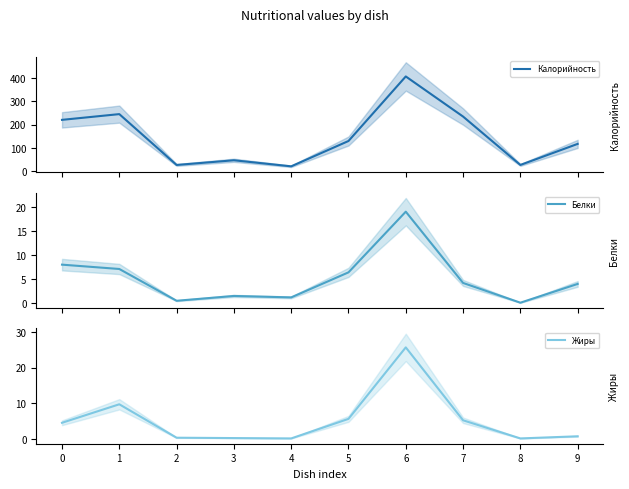

Where is the first local minimum for Калорийность?

2